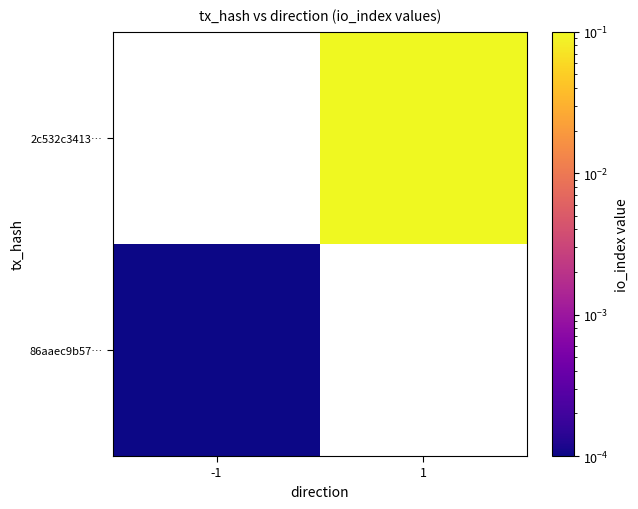

At -1, list the series in order from largest to smallest.

86aaec9b57…, 2c532c3413…